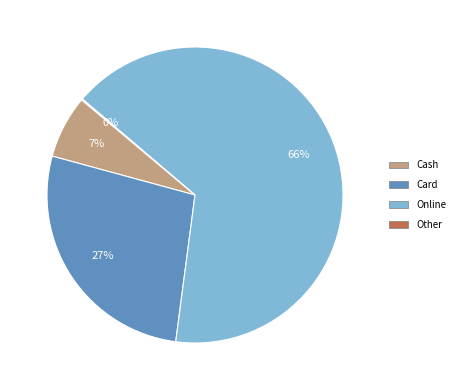

Do Card and Cash together represent more than half of the pie?

No